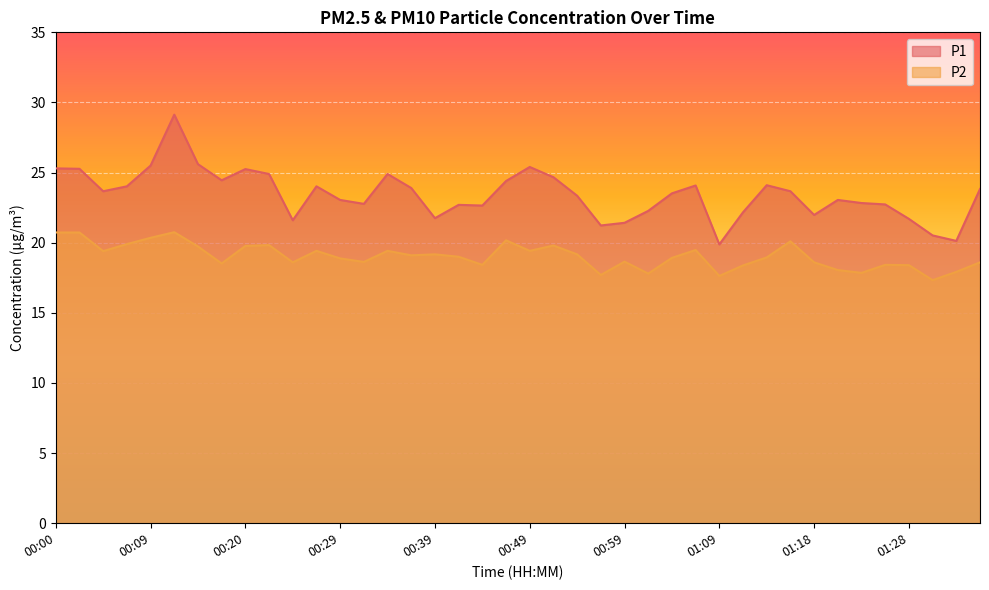

Between 00:44 and 01:36, which series saw the biggest shift?

P1